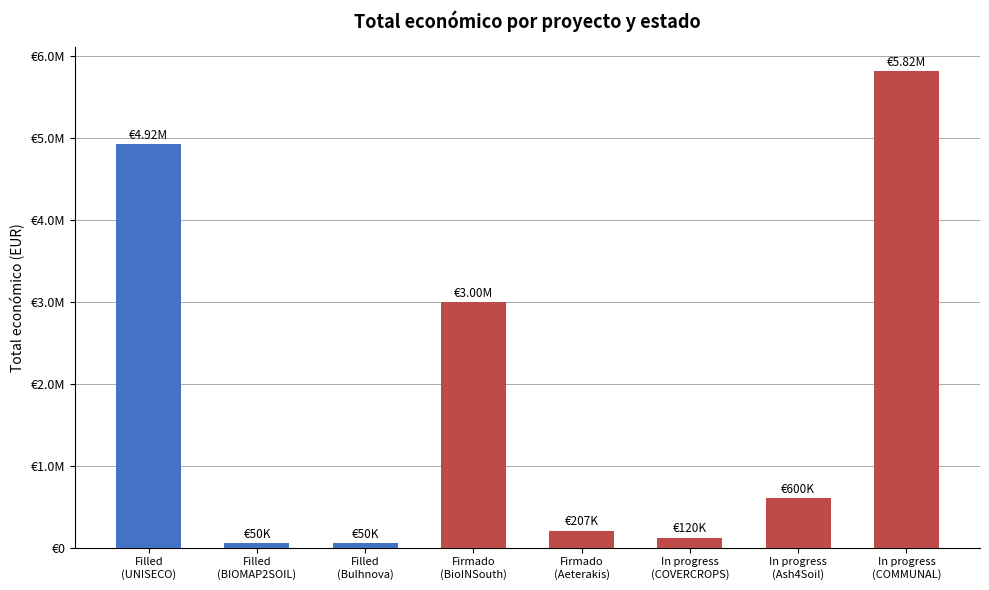

What is the label of the 5th bar from the right?

Firmado
(BioINSouth)